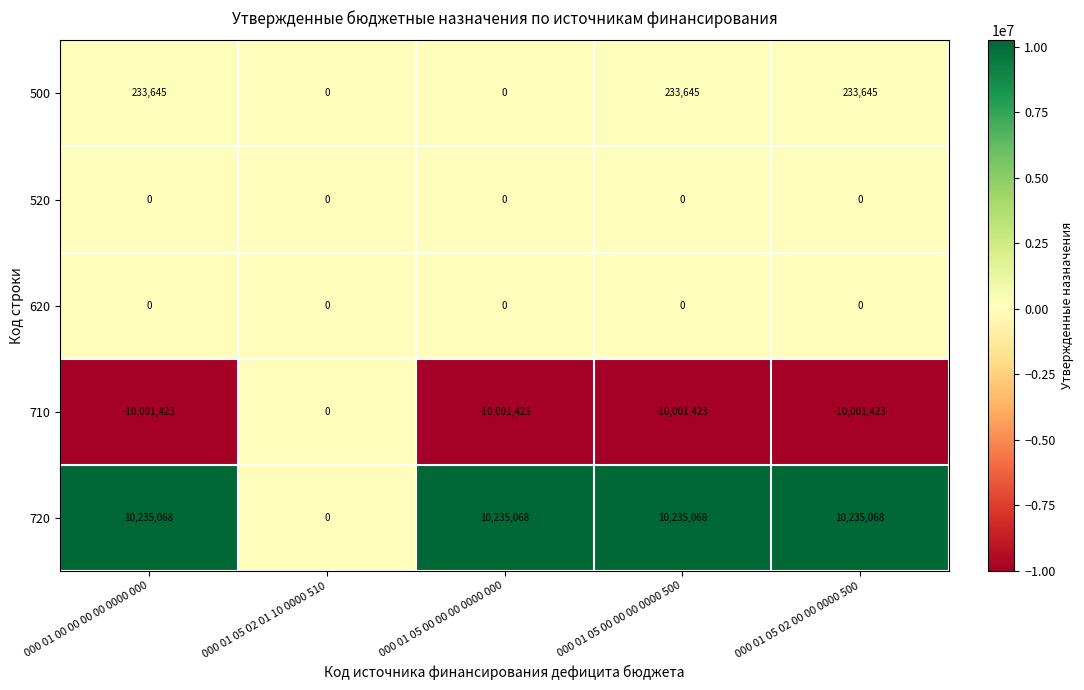

What is the total value across all series at 000 01 05 00 00 00 0000 500?

467290